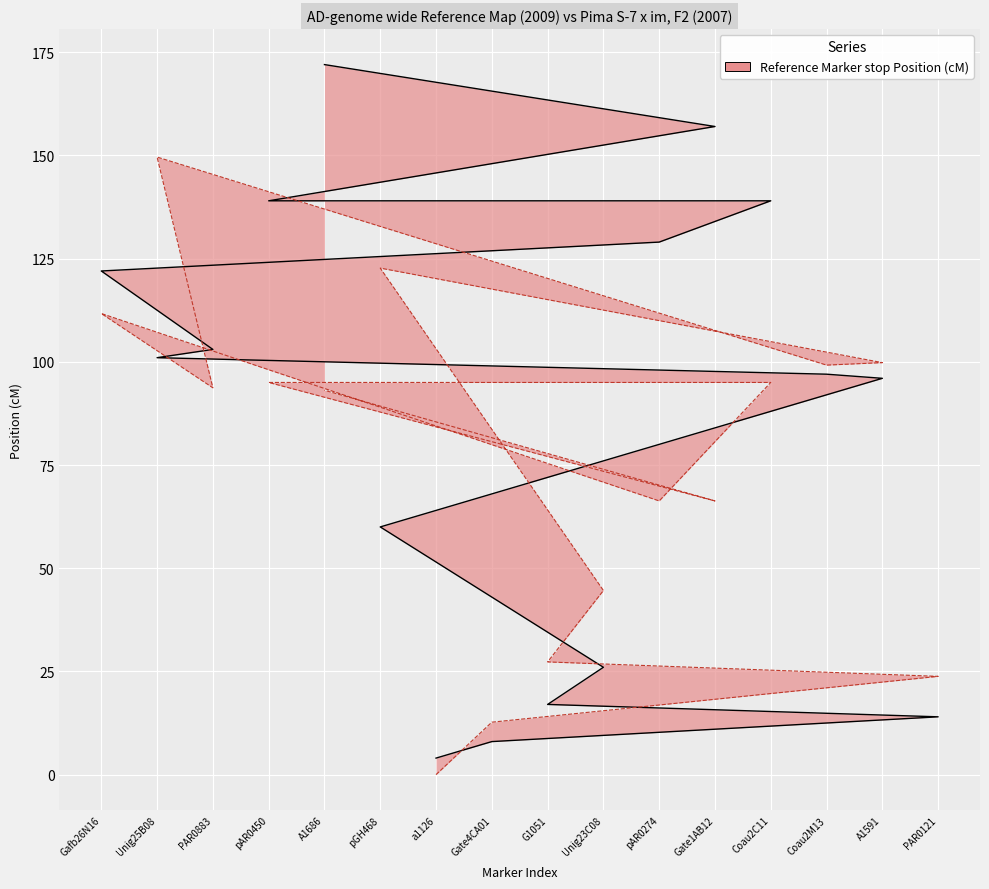

Reading left to right, extract all data points from this chart.

Reference Marker stop Position (cM) line: a1126=4.0	Gate4CA01=8.0	PAR0121=14.0	G1051=17.0	Unig23C08=26.0	pGH468=60.0	A1591=96.0	Coau2M13=97.0	Unig25B08=101.0	PAR0883=103.0	Gafb26N16=122.0	pAR0274=129.0	Coau2C11=139.0	pAR0450=139.0	Gate1AB12=157.0	A1686=172.0
Comparison Marker stop Position (cM): a1126=0.0	Gate4CA01=12.7	PAR0121=23.8	G1051=27.3	Unig23C08=44.6	pGH468=122.7	A1591=99.8	Coau2M13=99.2	Unig25B08=149.6	PAR0883=93.7	Gafb26N16=111.7	pAR0274=66.3	Coau2C11=95.0	pAR0450=95.0	Gate1AB12=66.3	A1686=93.1